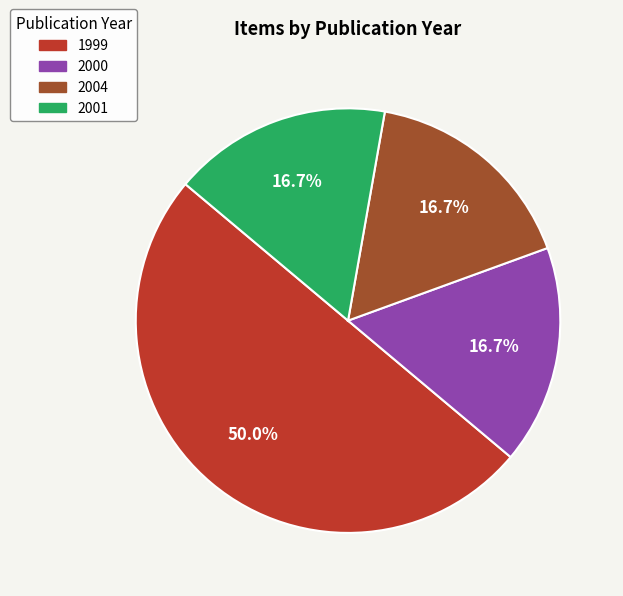

True or false: 2004 accounts for 17% of the total.

True